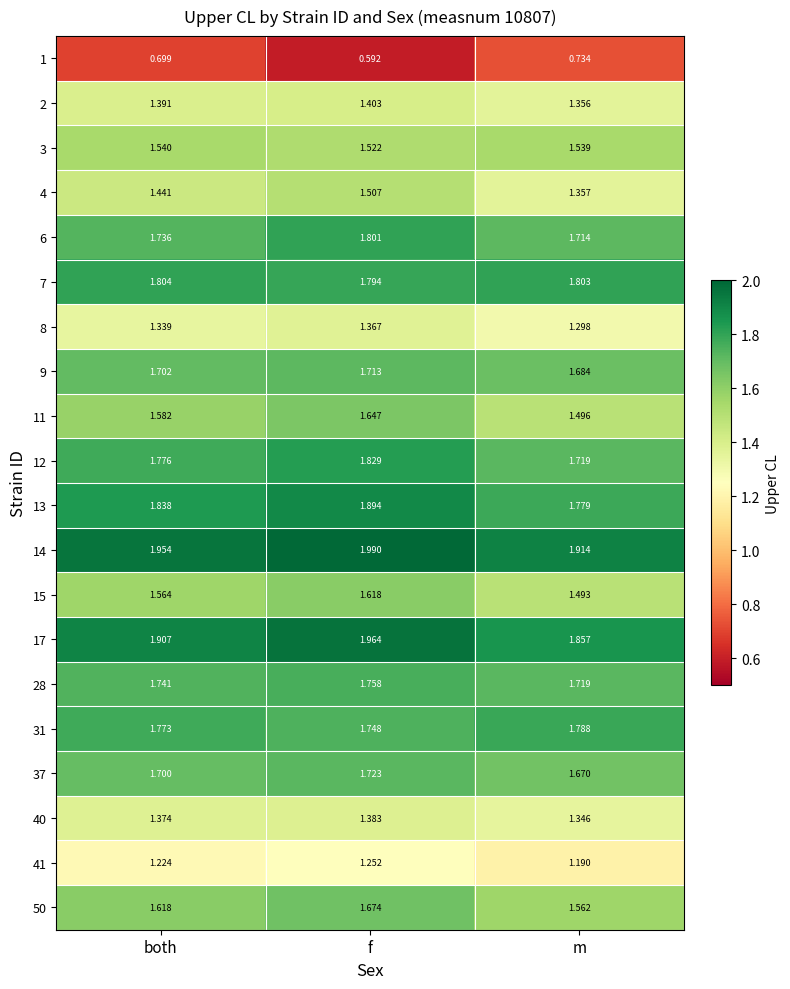

Which series has the largest range (max minus min)?

11